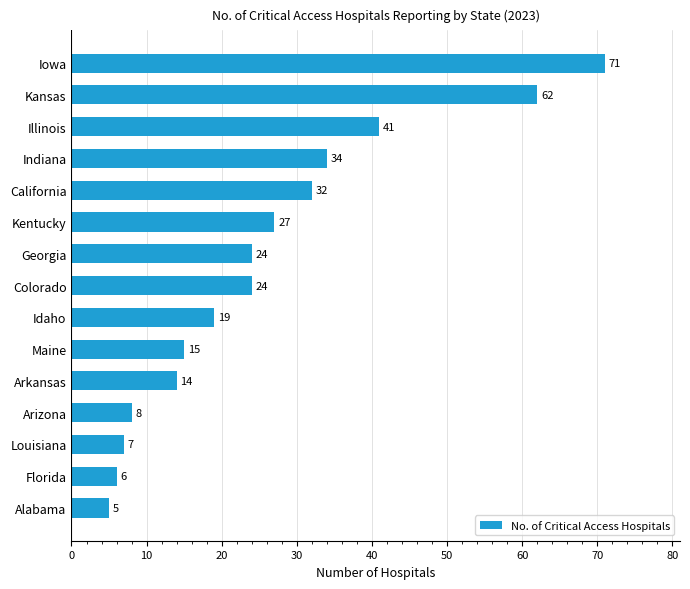

At which category does the chart reach its minimum across all series?

Alabama